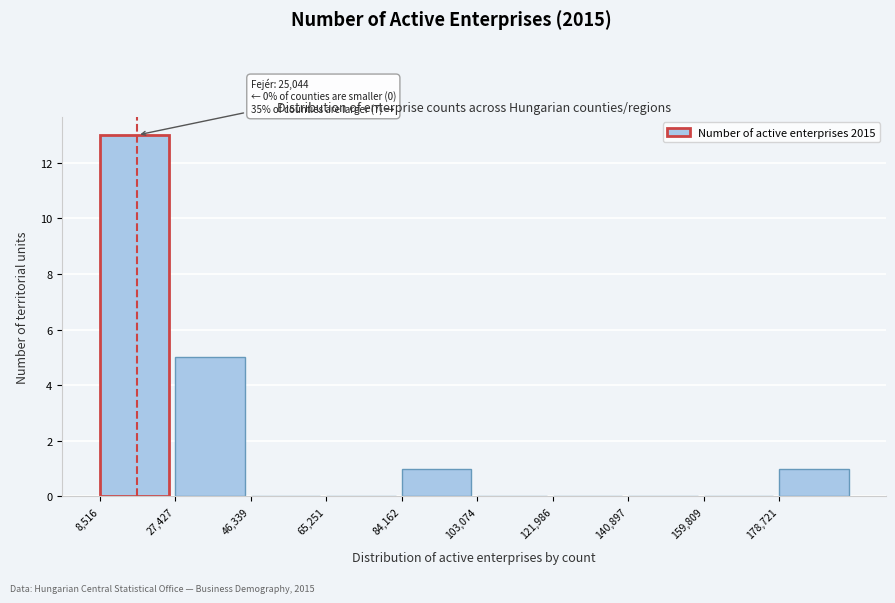

Over which range of the x-axis is the bar tallest?

8000 to 28000